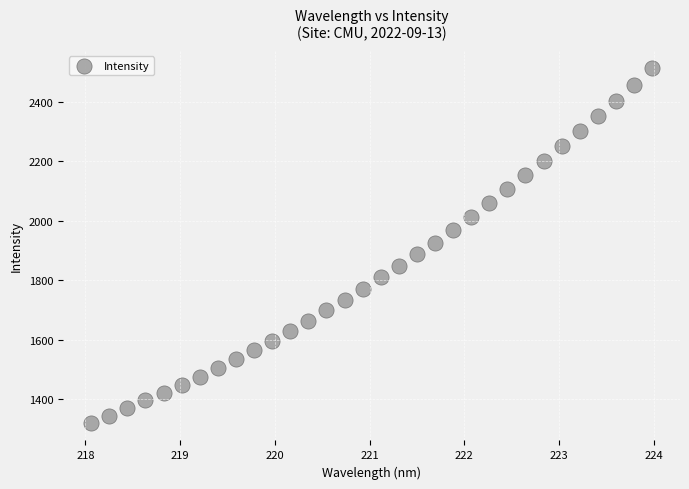

What is the range of X values (max minus min)?

5.9